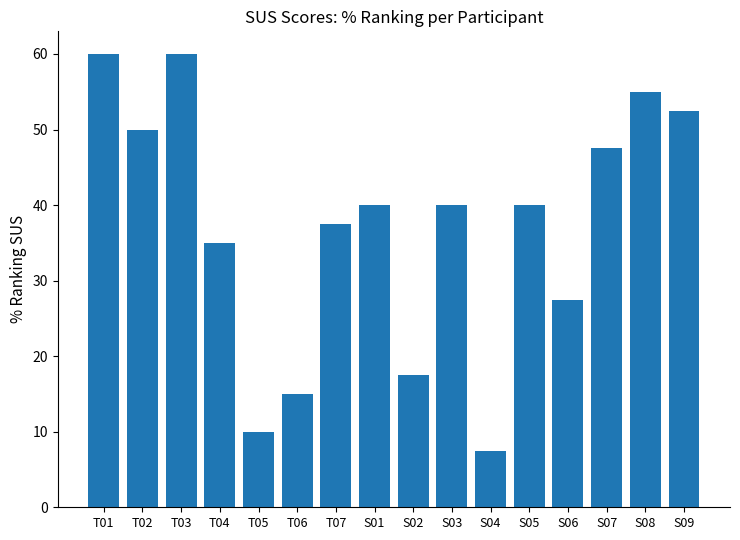

Which category has the lowest value across all series?

S04